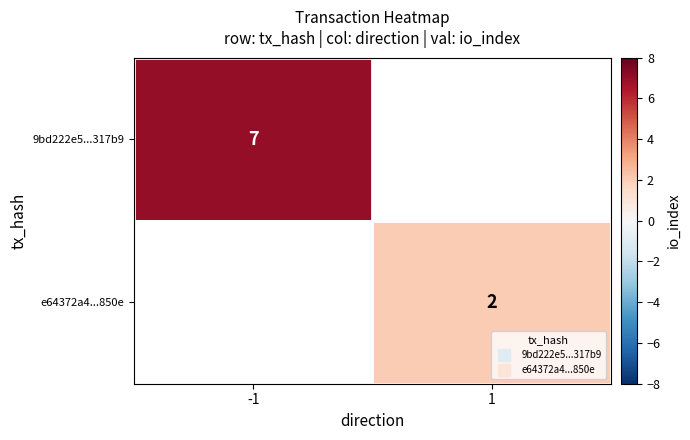

Which series has the widest spread of values?

9bd222e5...317b9